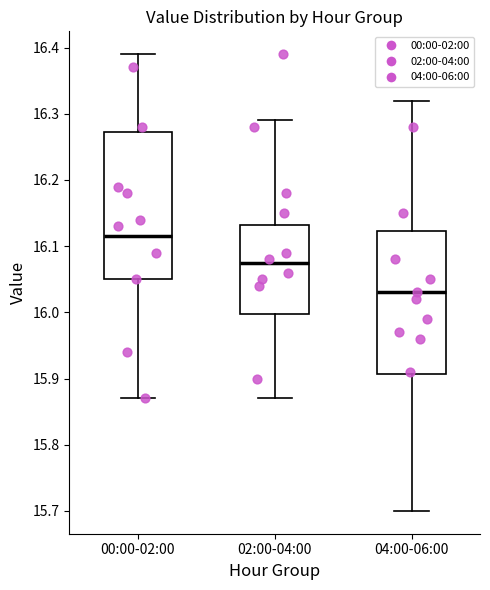

Where does the lower whisker of the box for 00:00-02:00 end on the y-axis? The values are not printed on the chart, so give them approximately, as read against the axis.

15.87